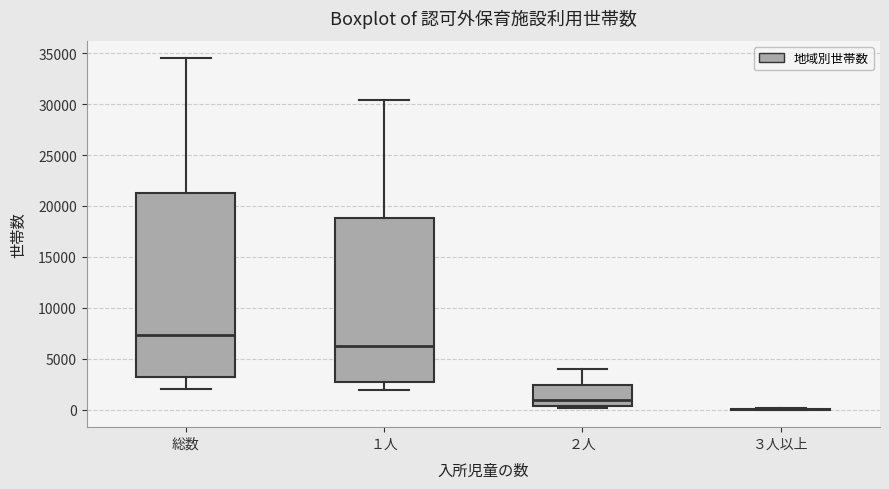

Reading left to right, read every box against the y-axis: the position of its median line, the range the box covers, and the ends of its whiskers. The values are not printed on the chart, so give them approximately, as read against the axis.

総数: median 7500, box 3000 to 21500, whiskers 2000 to 34500
１人: median 6500, box 2500 to 19000, whiskers 2000 to 30500
２人: median 1000, box 500 to 2500, whiskers 0 to 4000
３人以上: box collapsed to a line at 0, whiskers 0 to 0